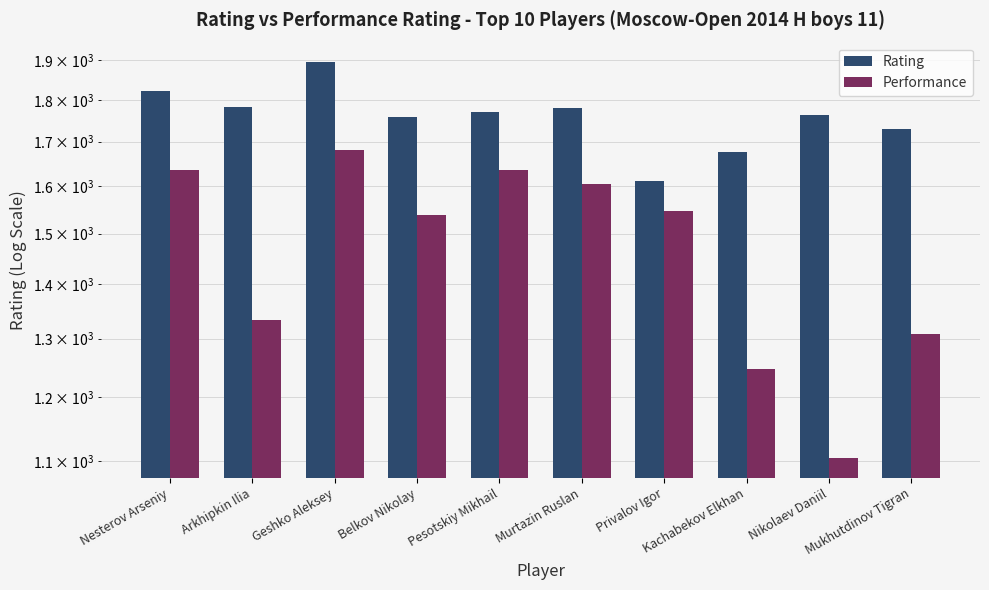

Rank the series by their average value, from highest to lowest.

Rating, Performance